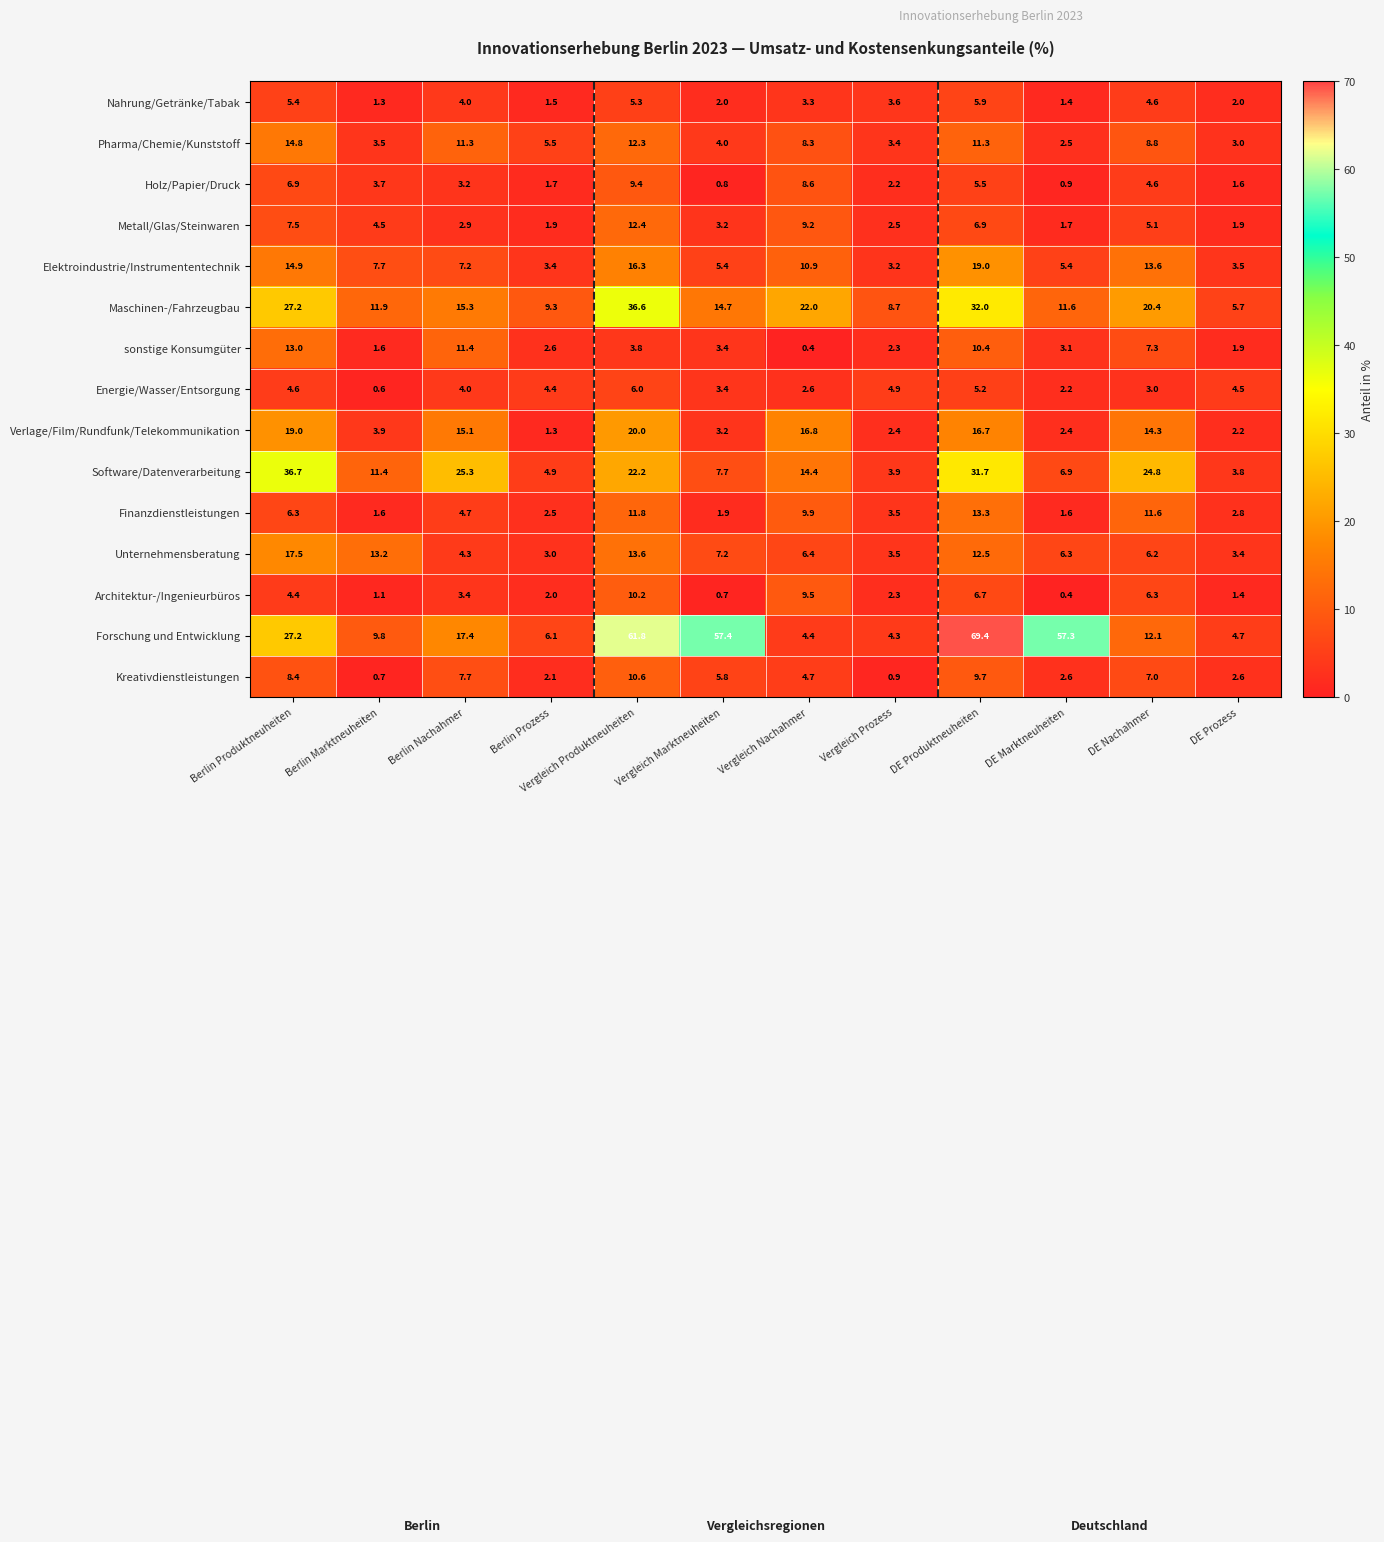

The value of Maschinen-/Fahrzeugbau at Berlin Nachahmer is 9.0. True or false?

False